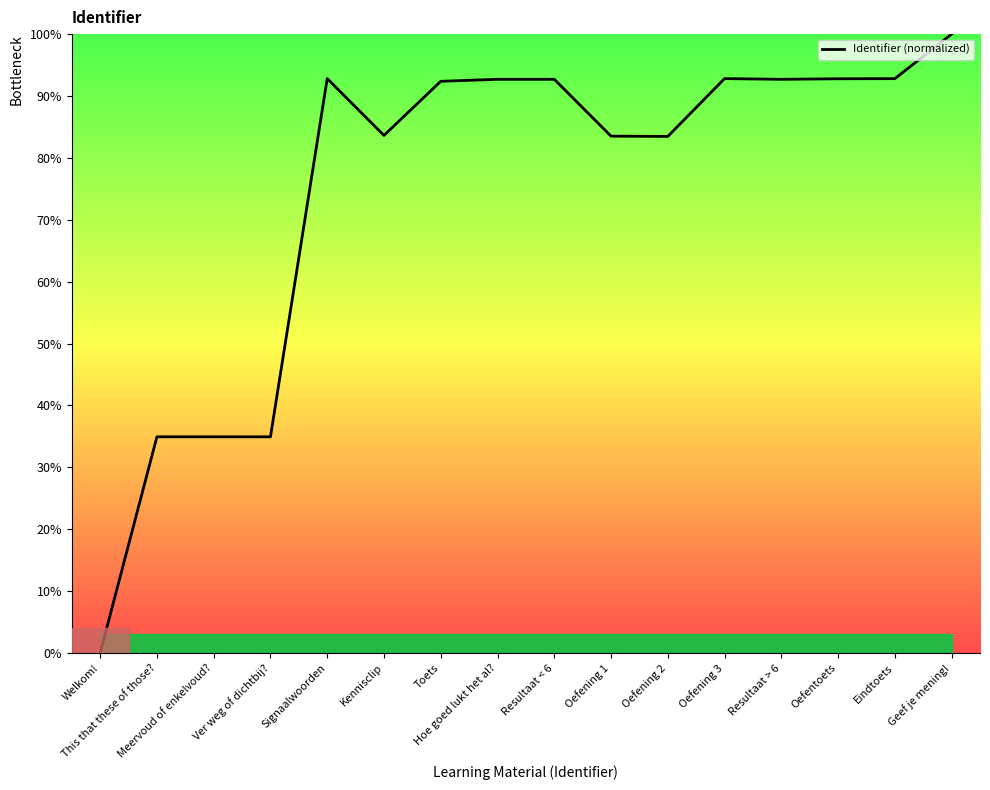

What is the difference between the maximum and minimum values?

100.0